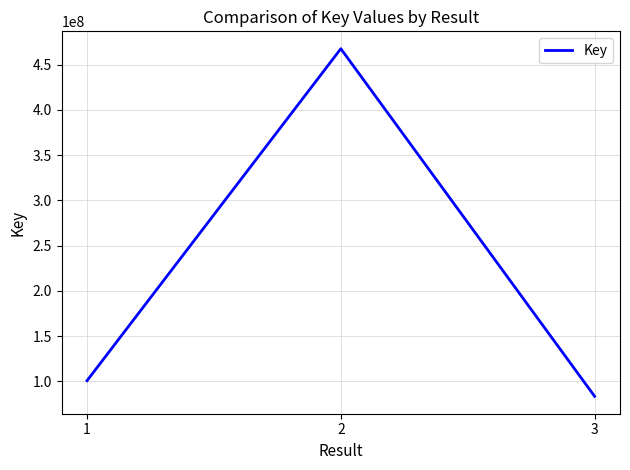

What is the change in value from 1 to 3?

-17315584